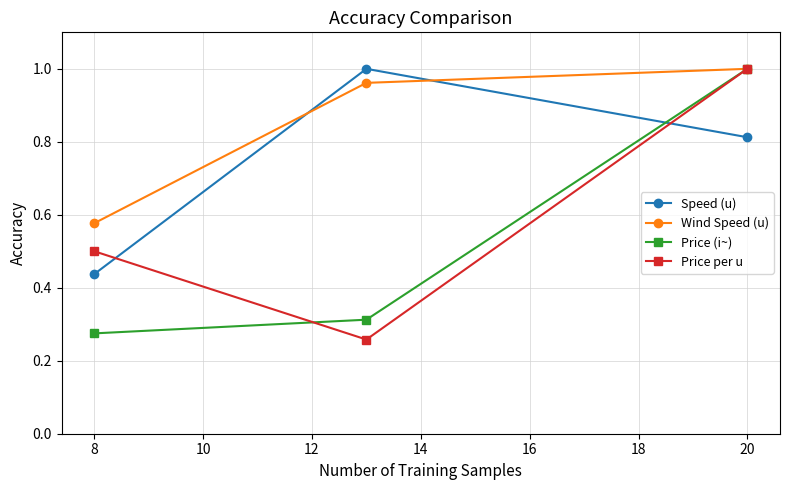

Rank the series by their average value, from highest to lowest.

Wind Speed (u), Speed (u), Price per u, Price (i~)